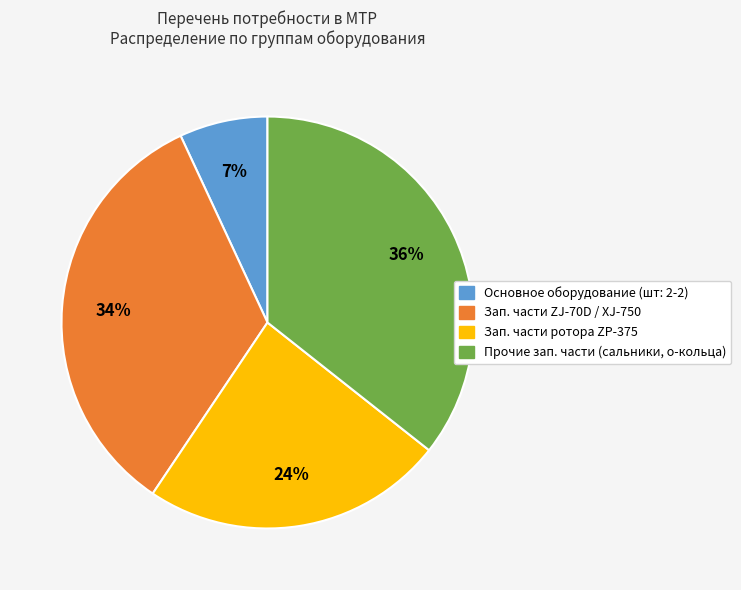

Is there any slice that represents more than half of the pie?

No